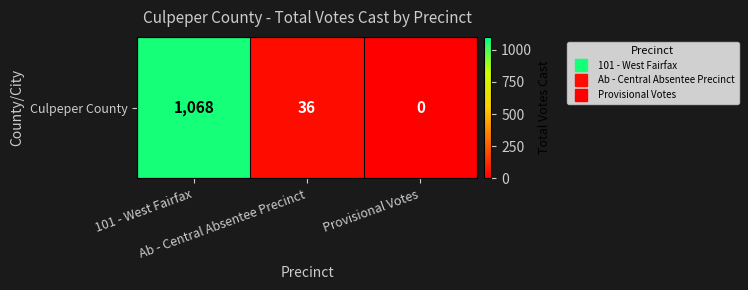

The value at Provisional Votes is 0. True or false?

True